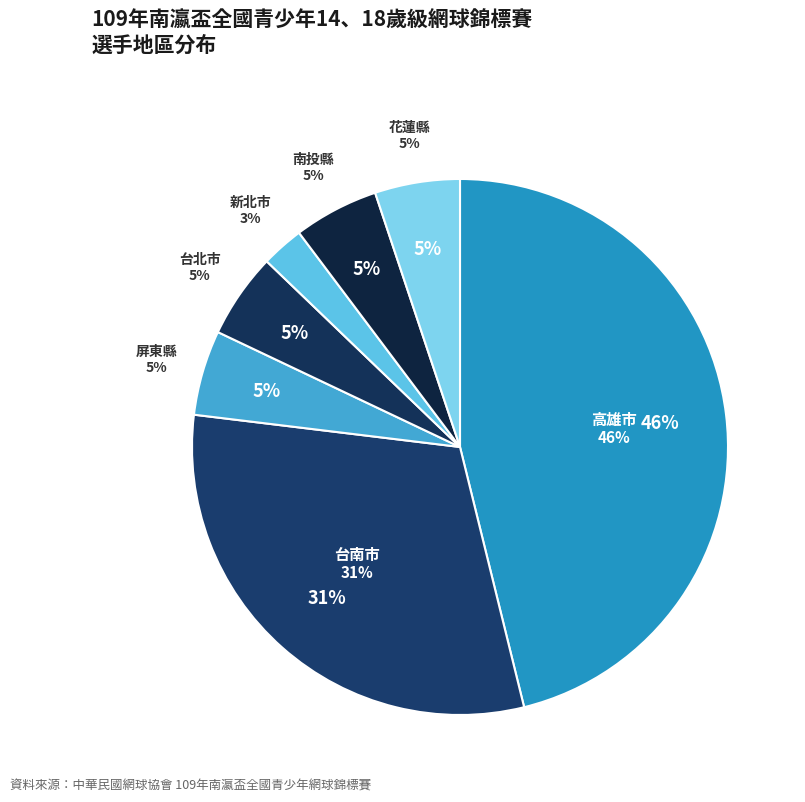

How many slices are in this pie chart?

7